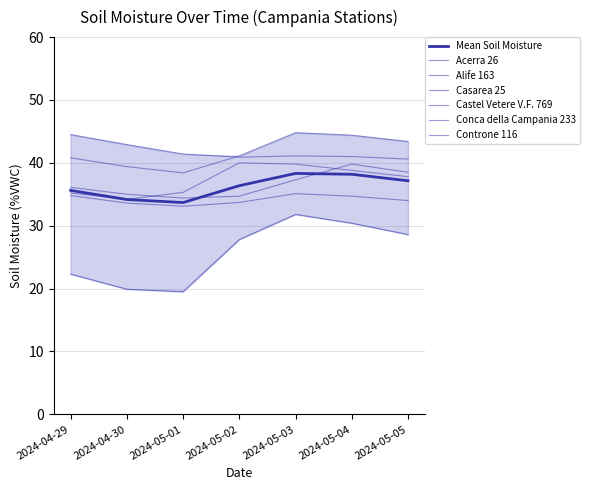

What is the total value across all series at 2024-04-30?

205.0